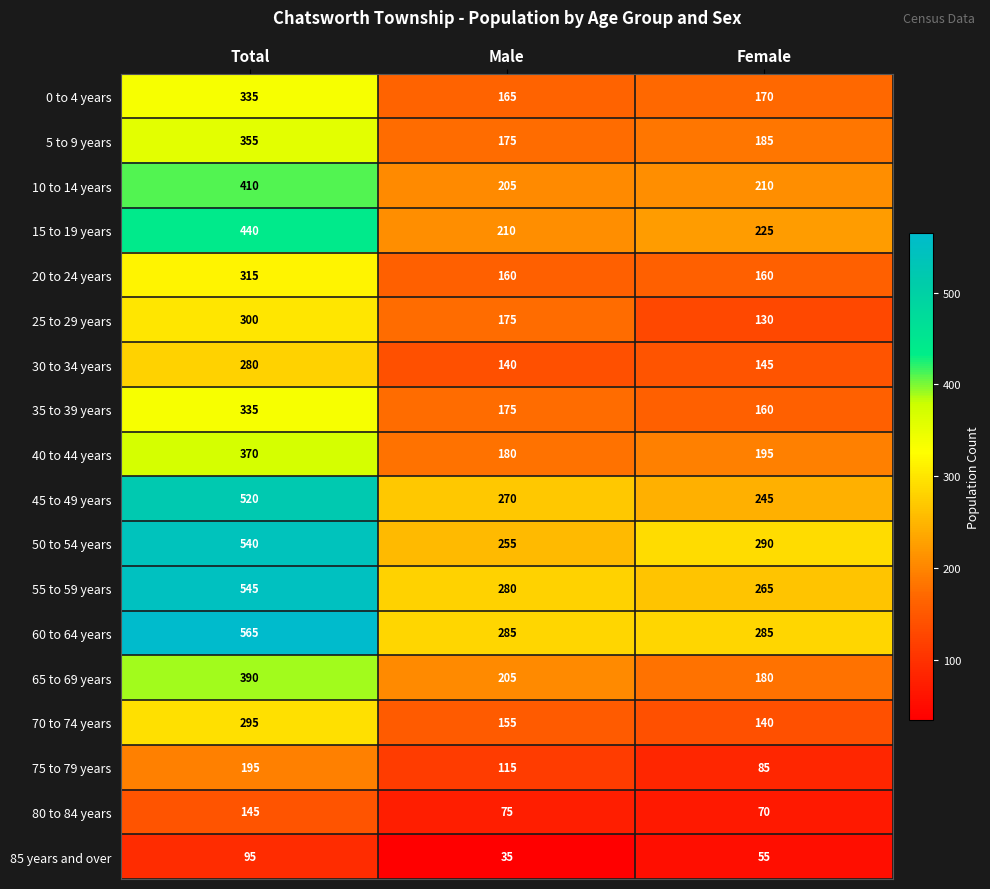

The value of 10 to 14 years at Female is 210. True or false?

True